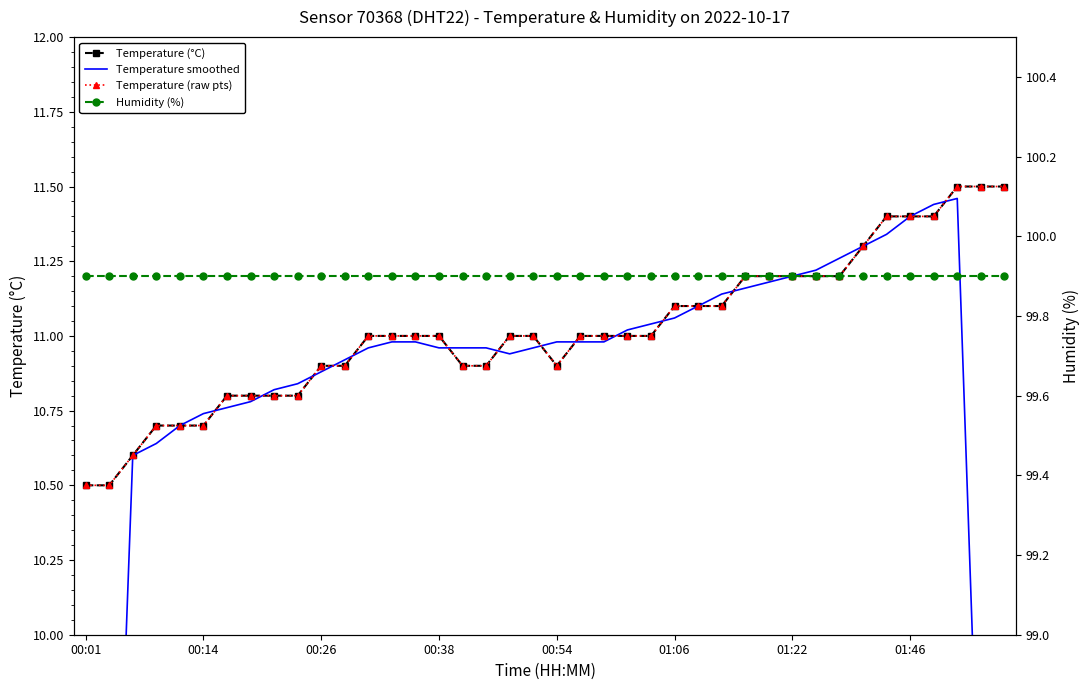

What are all the series names shown in the legend?

Temperature (°C), Temperature smoothed, Temperature (raw pts), Humidity (%)